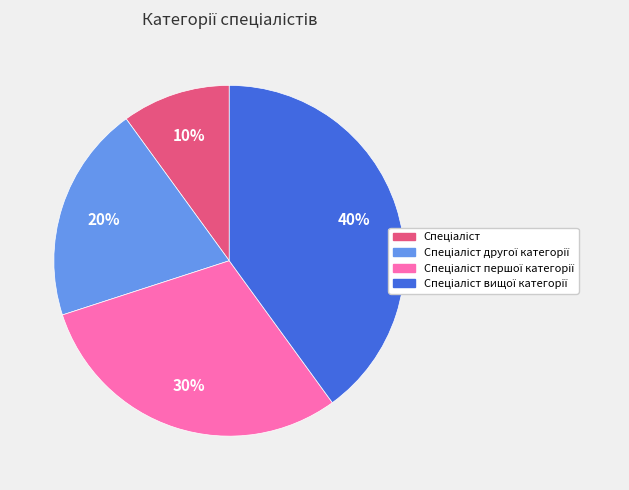

To the nearest percent, what is the average slice percentage?

25%